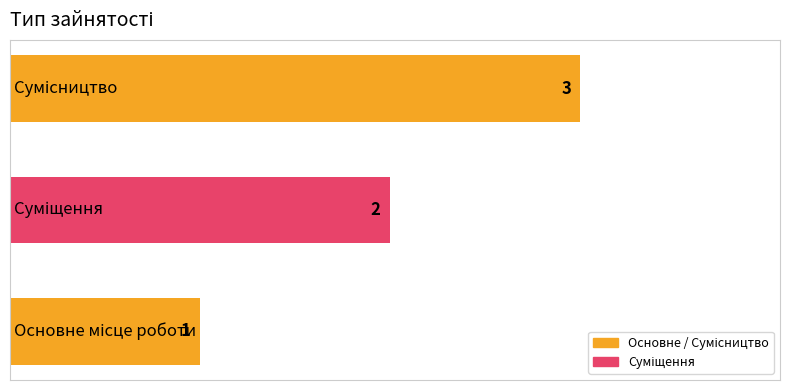

Does the chart contain any negative values?

No